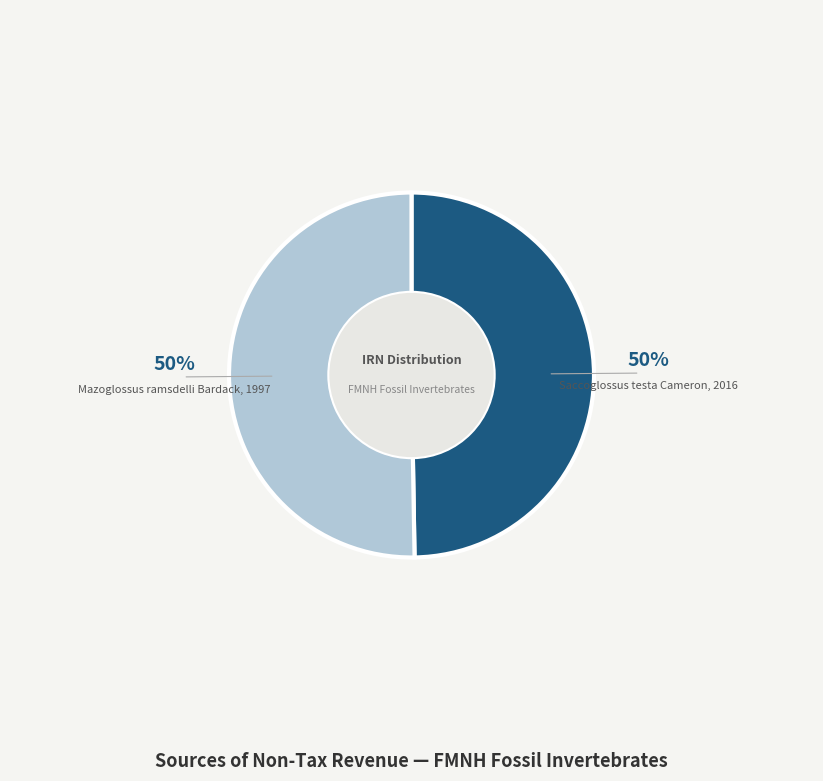

To the nearest percent, what is the average slice percentage?

50%